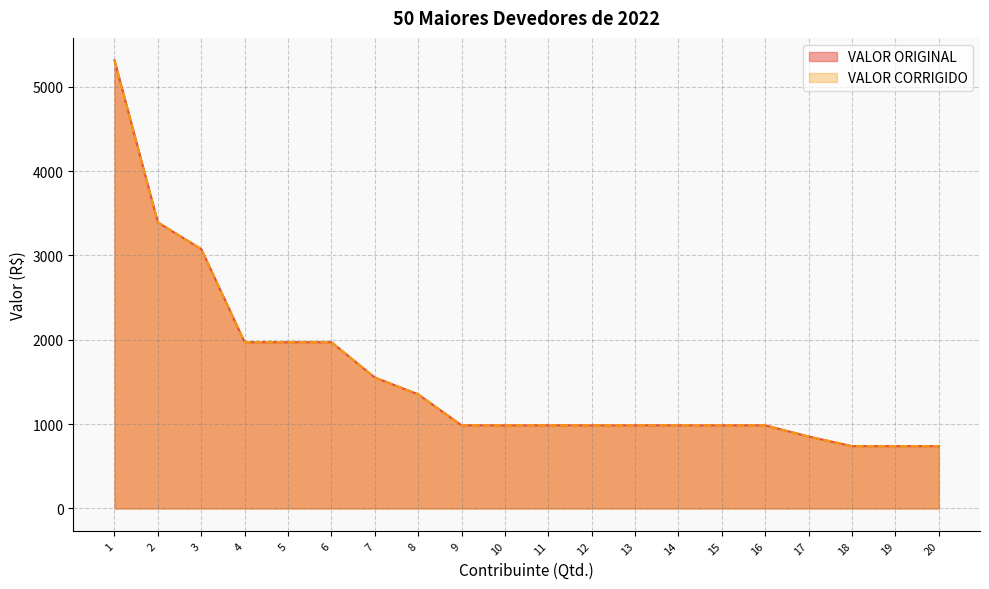

What is the value of the VALOR CORRIGIDO point at the 17th from the left?

853.2